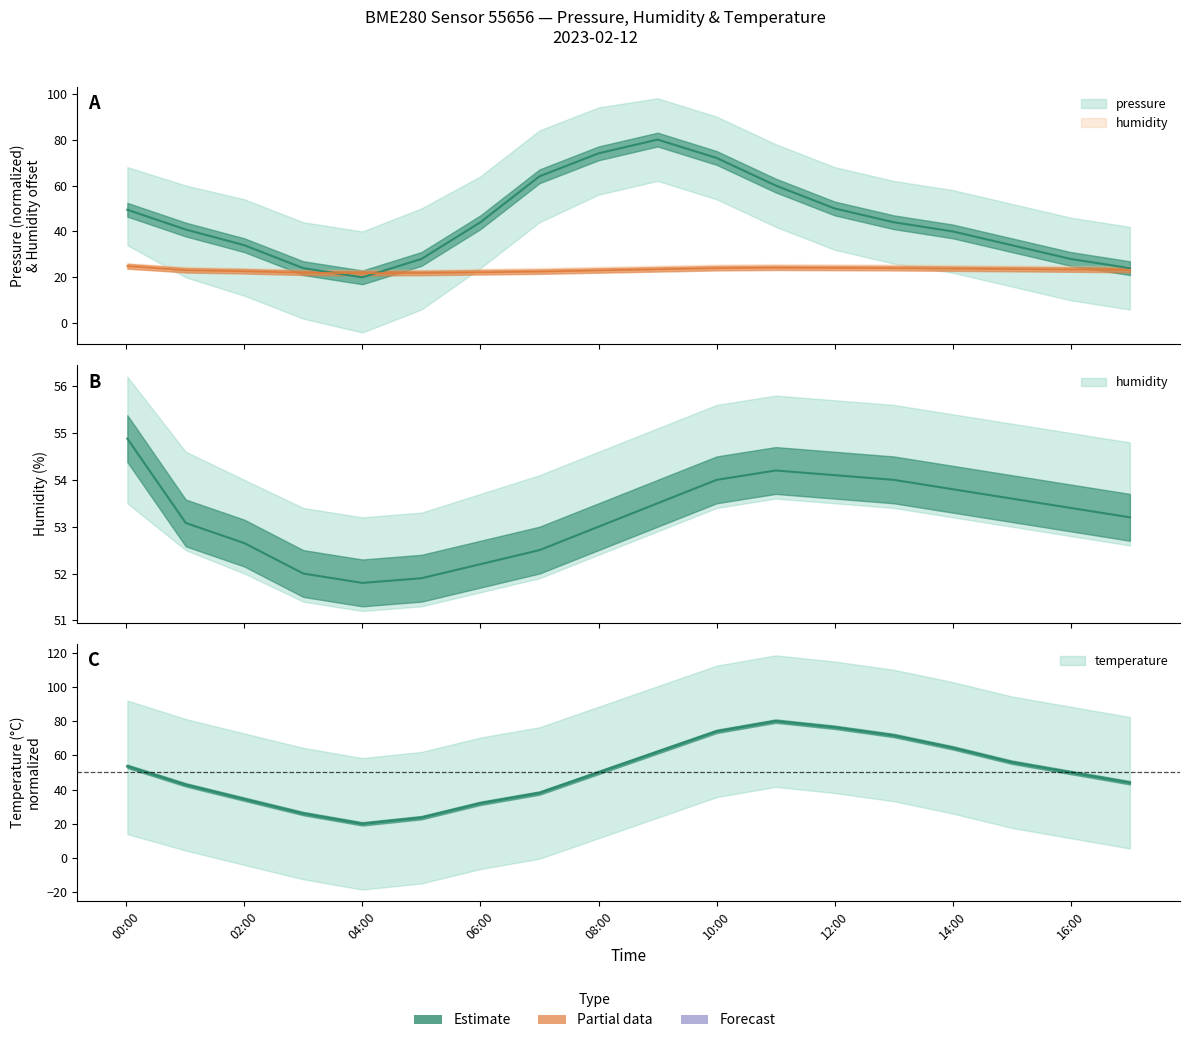

What are all the series names shown in the legend?

pressure, temperature, humidity